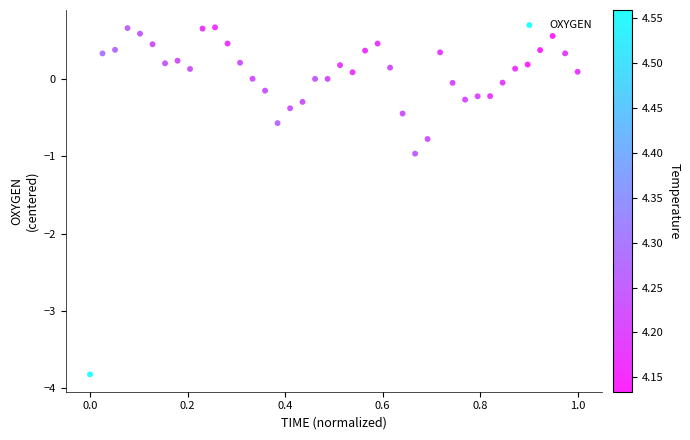

What is the range of X values (max minus min)?

1.0